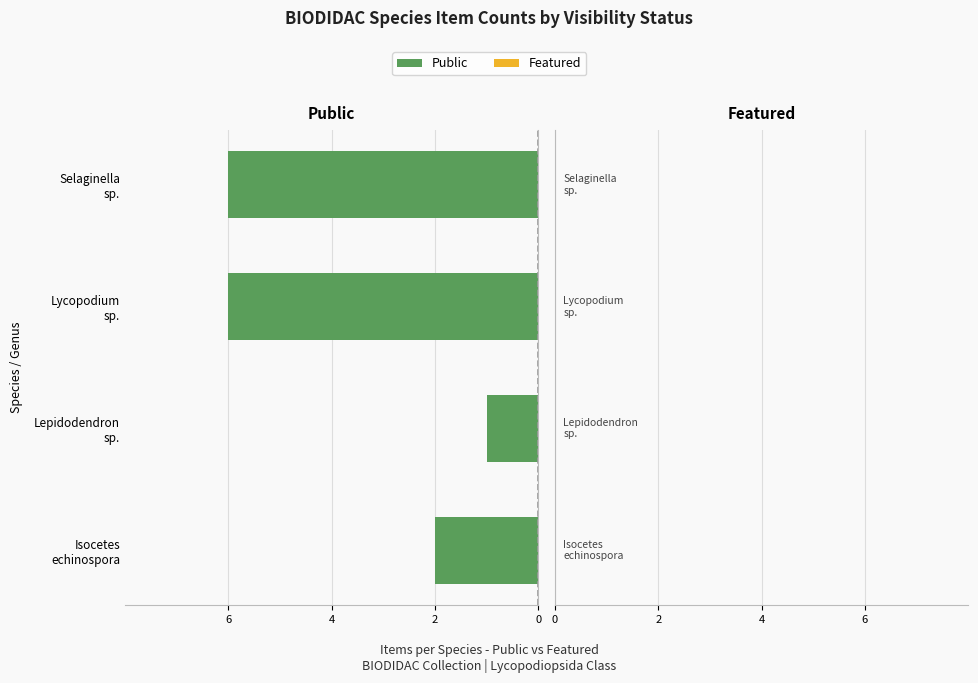

Are the bars horizontal?

Yes